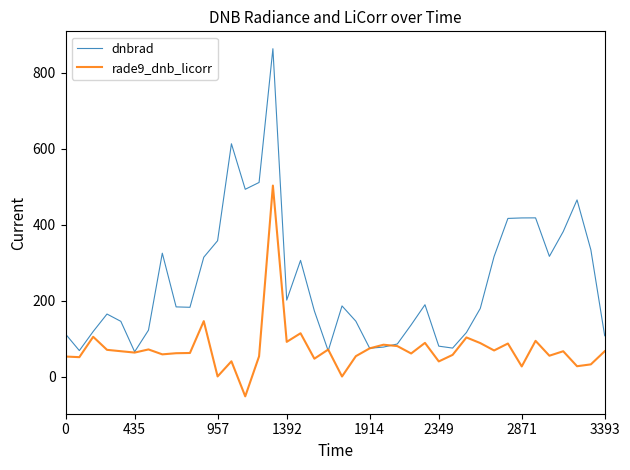

What is the maximum value shown in the chart?

863.5